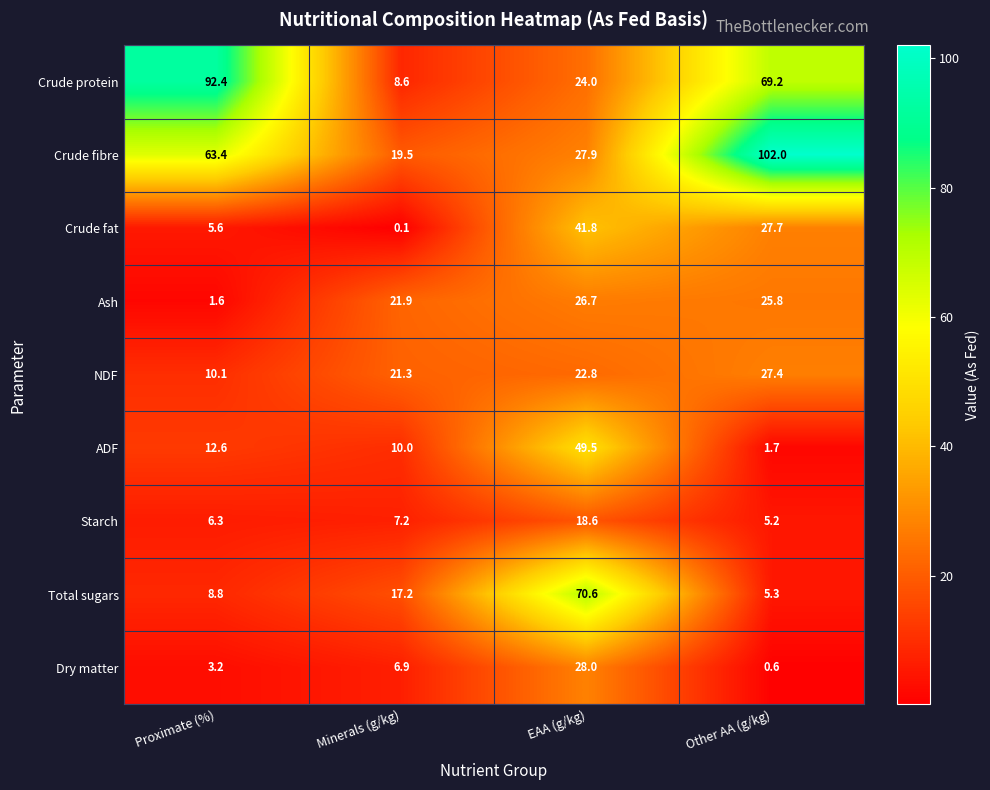

What is the average value of the NDF series?

20.4